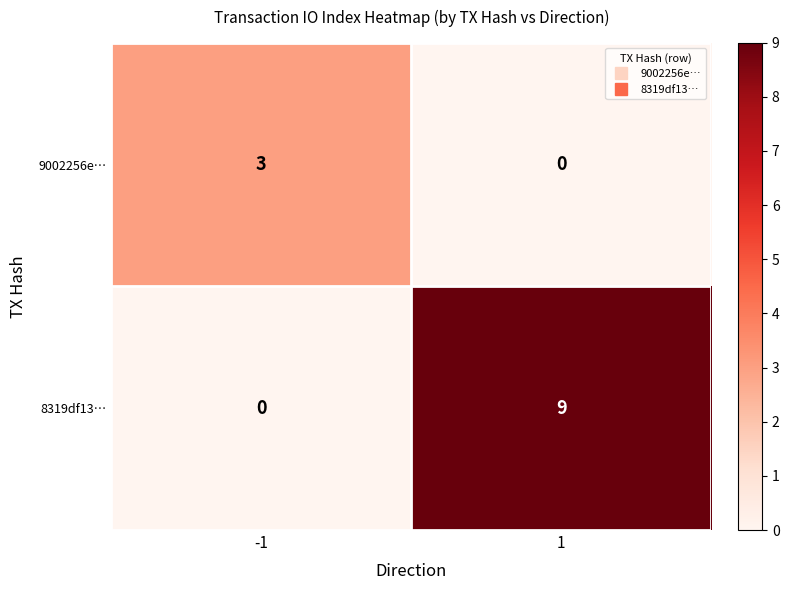

What is the sum of the 8319df13… values at 1 and -1?

9